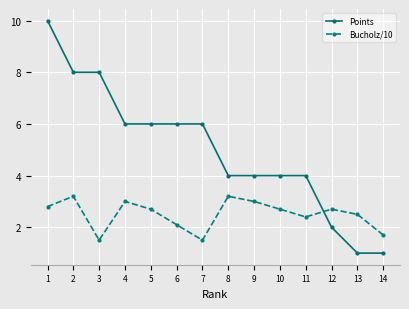

True or false: Bucholz/10 has a value of 2.8 at 1.

True